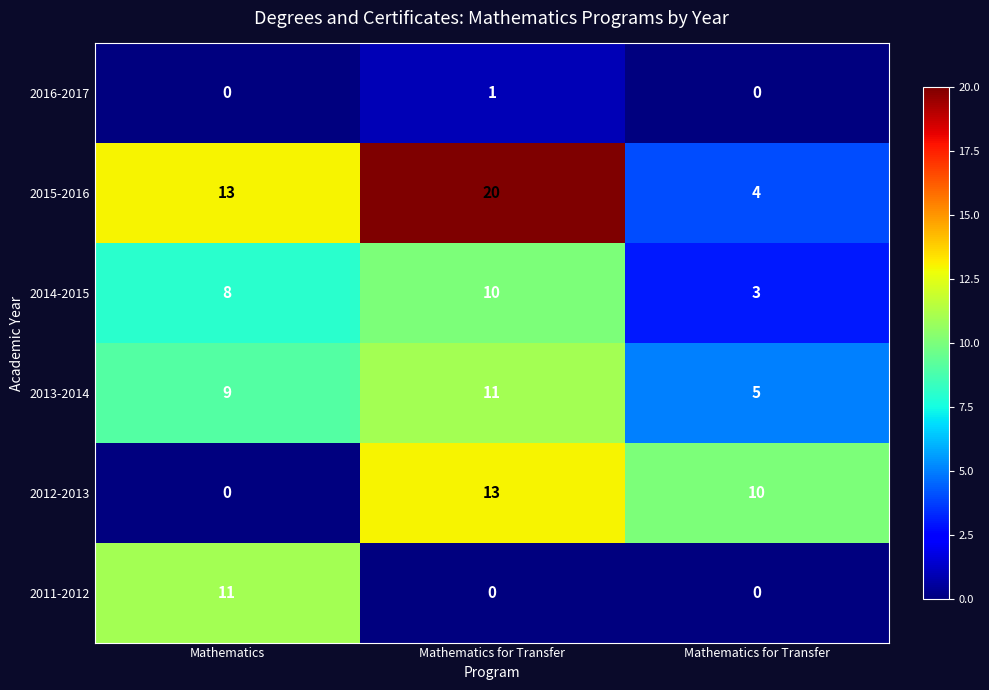

Reading left to right, list all the values displayed in this chart.

2011-2012: Mathematics=11	Mathematics for Transfer=0	Mathematics for Transfer=0
2012-2013: Mathematics=0	Mathematics for Transfer=13	Mathematics for Transfer=10
2013-2014: Mathematics=9	Mathematics for Transfer=11	Mathematics for Transfer=5
2014-2015: Mathematics=8	Mathematics for Transfer=10	Mathematics for Transfer=3
2015-2016: Mathematics=13	Mathematics for Transfer=20	Mathematics for Transfer=4
2016-2017: Mathematics=0	Mathematics for Transfer=1	Mathematics for Transfer=0